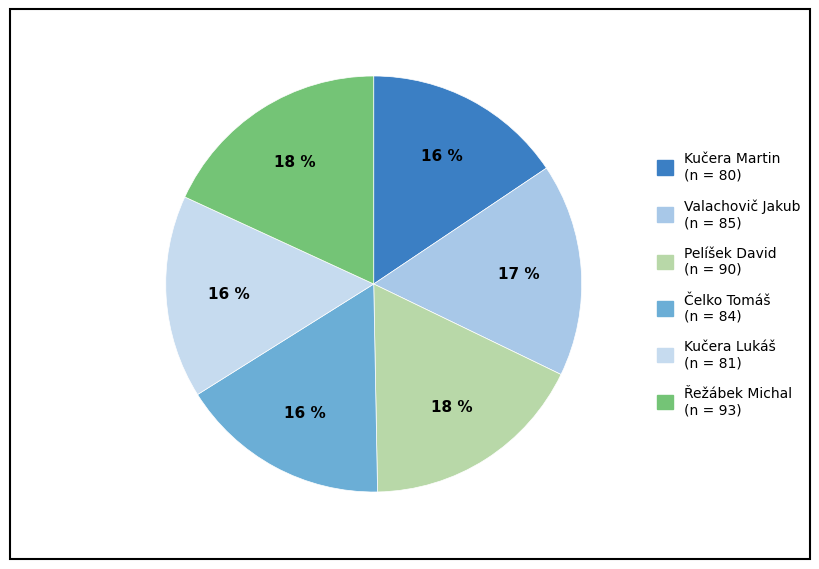

How many slices are in this pie chart?

6